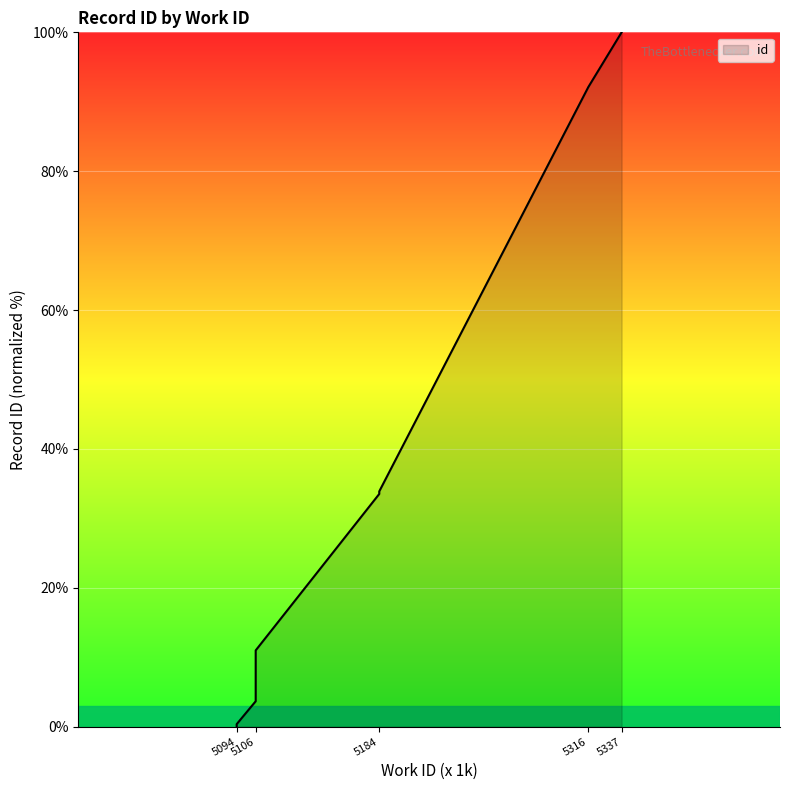

The chart shows a value of 11.0 at 5106. True or false?

True